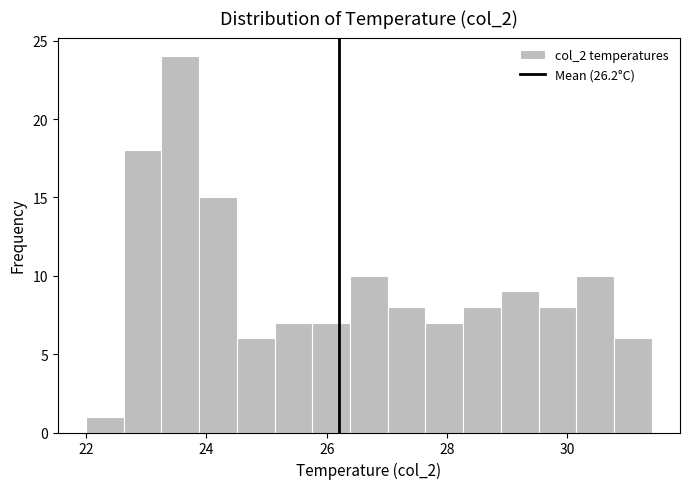

Read against the x-axis, roughly where is the centre of the tallest bar?

23.6